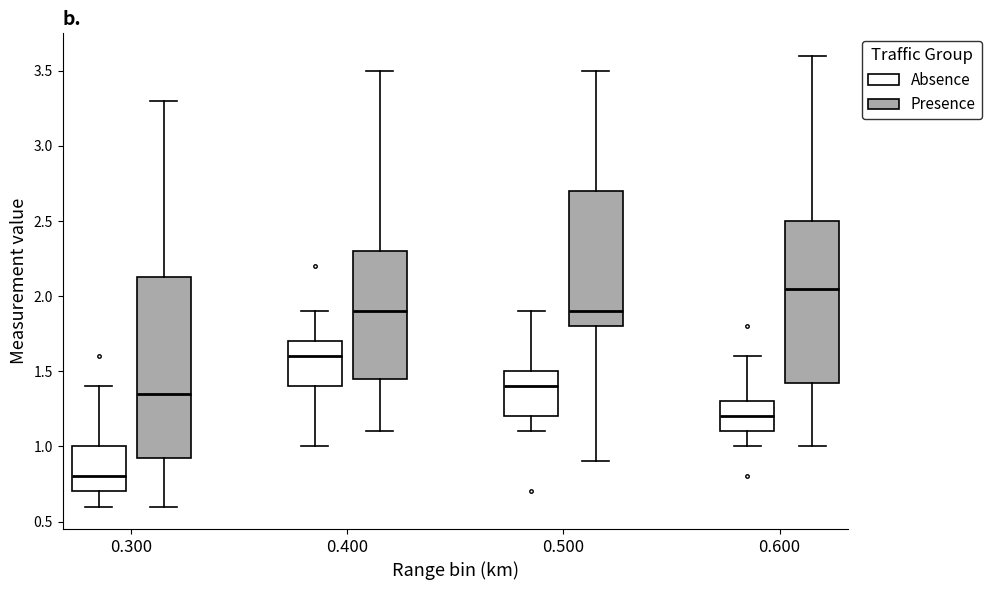

Reading left to right, transcribe this box plot: for each box, give where its median line is, the range the box spans, and where its two whiskers end, as read against the y-axis. The values are not printed on the chart, so give them approximately, as read against the axis.

0.300 (Absence): median 0.80, box 0.70 to 1.00, whiskers 0.60 to 1.40
0.300 (Presence): median 1.35, box 0.95 to 2.15, whiskers 0.60 to 3.30
0.400 (Absence): median 1.60, box 1.40 to 1.70, whiskers 1.00 to 1.90
0.400 (Presence): median 1.90, box 1.45 to 2.30, whiskers 1.10 to 3.50
0.500 (Absence): median 1.40, box 1.20 to 1.50, whiskers 1.10 to 1.90
0.500 (Presence): median 1.90, box 1.80 to 2.70, whiskers 0.90 to 3.50
0.600 (Absence): median 1.20, box 1.10 to 1.30, whiskers 1.00 to 1.60
0.600 (Presence): median 2.05, box 1.45 to 2.50, whiskers 1.00 to 3.60